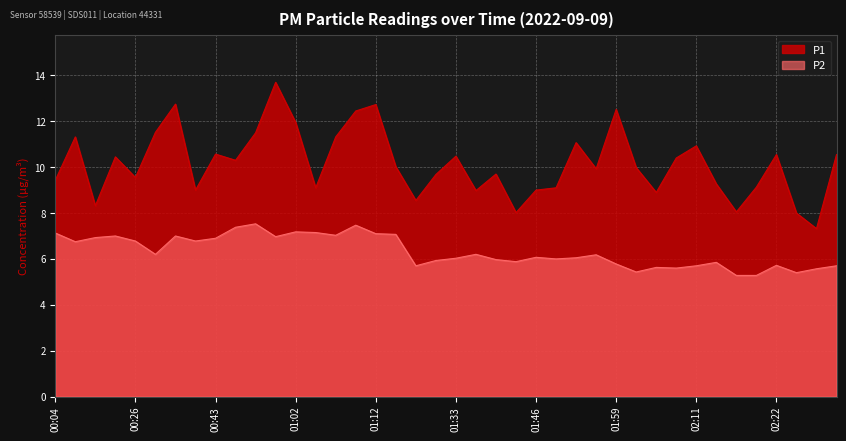

Is it true that P2 equals 2.6 at 01:46?

False